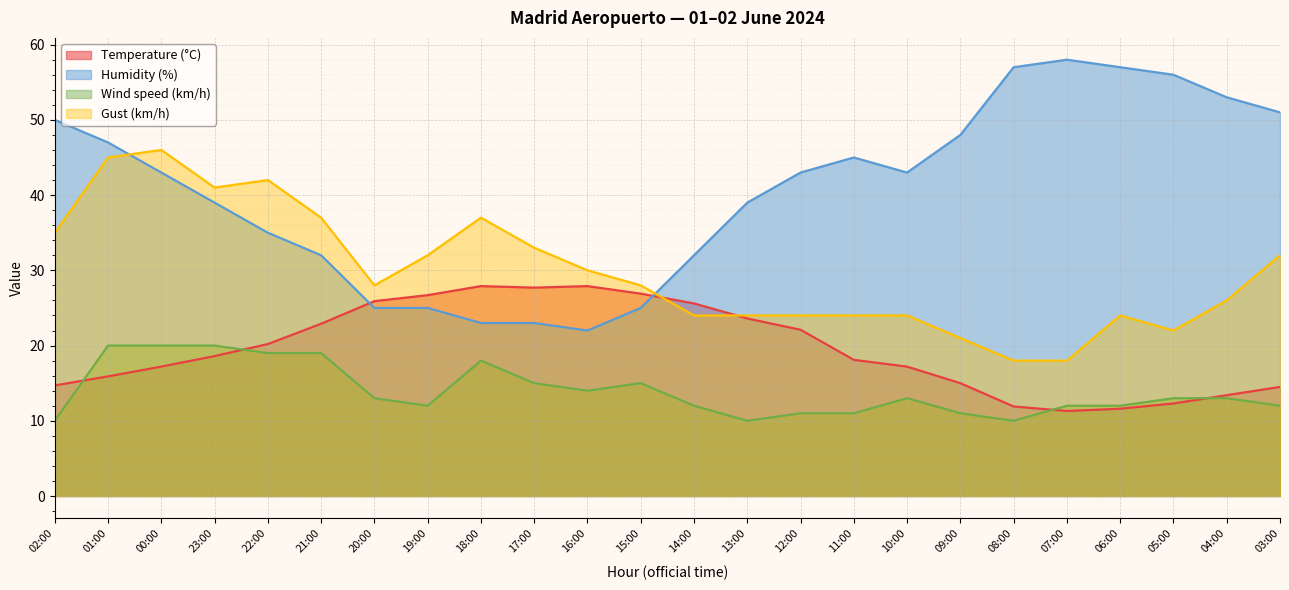

Where does the Gust (km/h) series first go above 28?

02:00